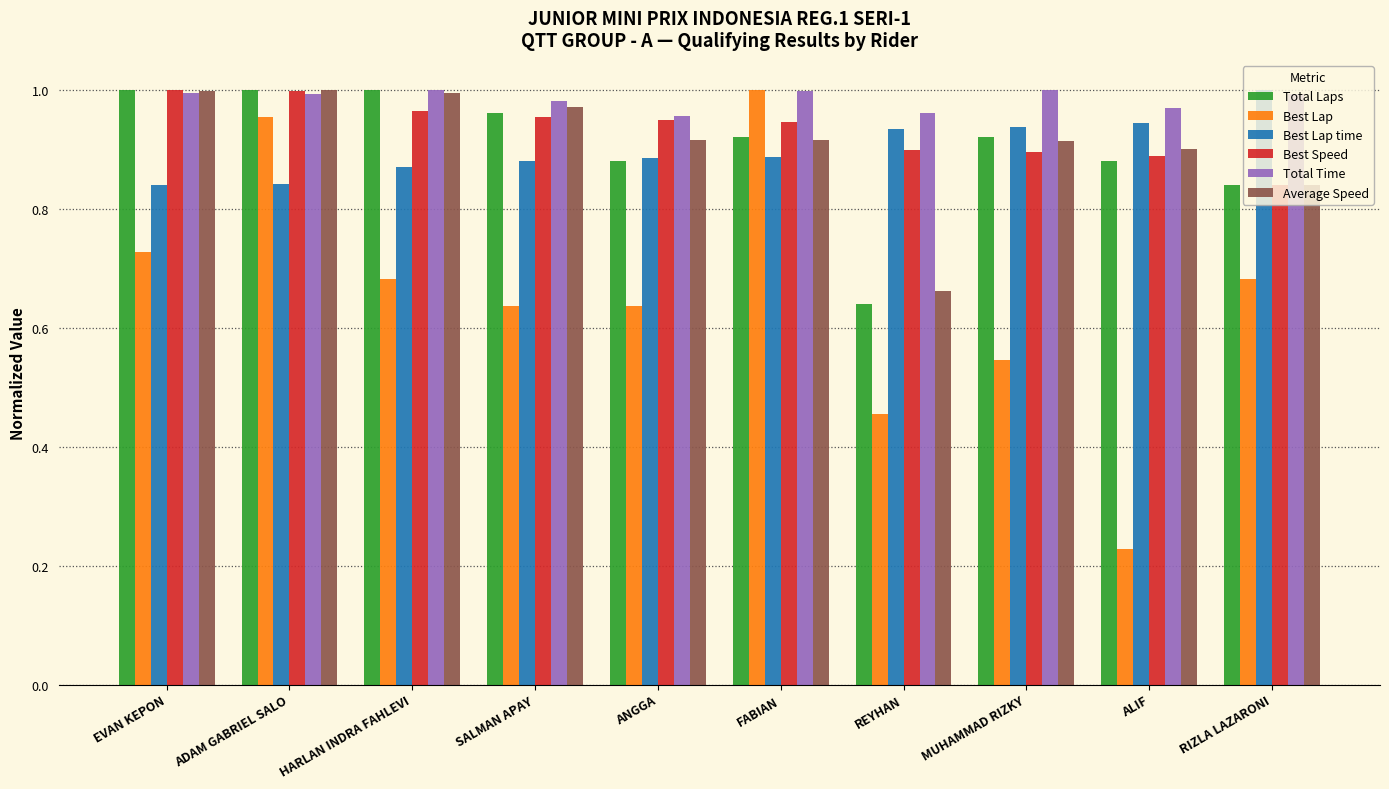

What is the sum of the Best Speed values at ANGGA and HARLAN INDRA FAHLEVI?

1.9